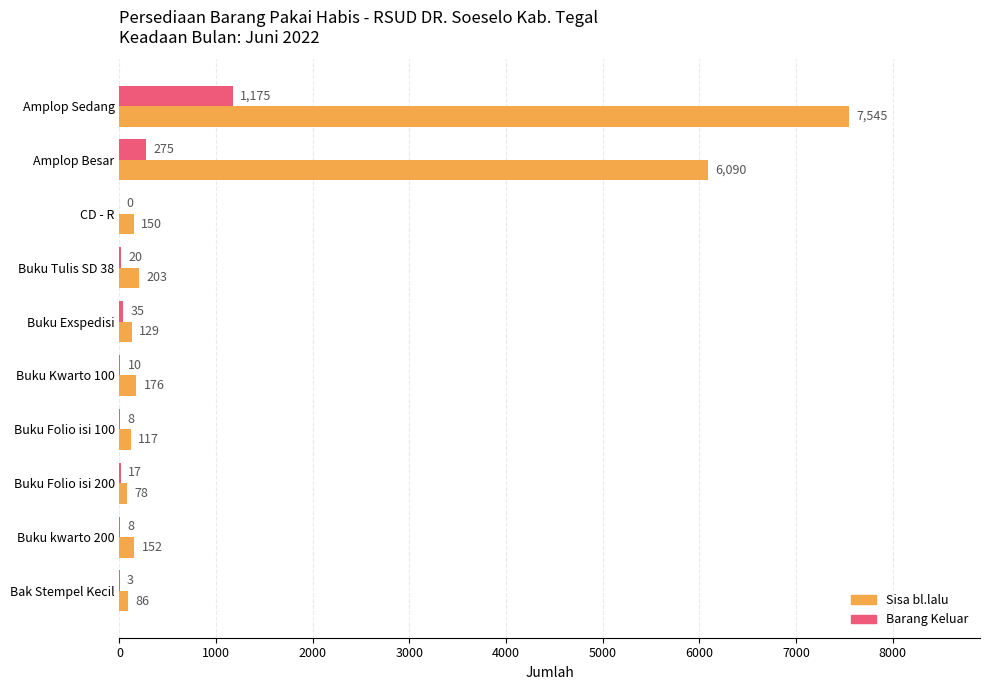

What are all the series names shown in the legend?

Sisa bl.lalu, Barang Keluar